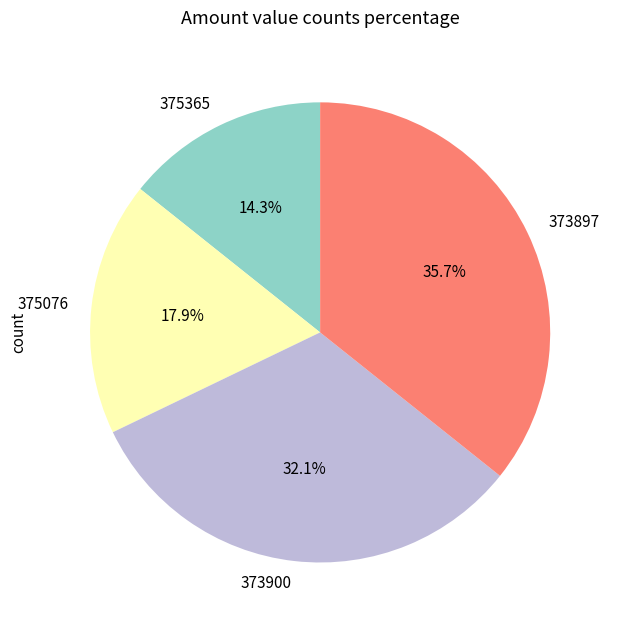

Rank the categories by value from highest to lowest.

373897, 373900, 375076, 375365